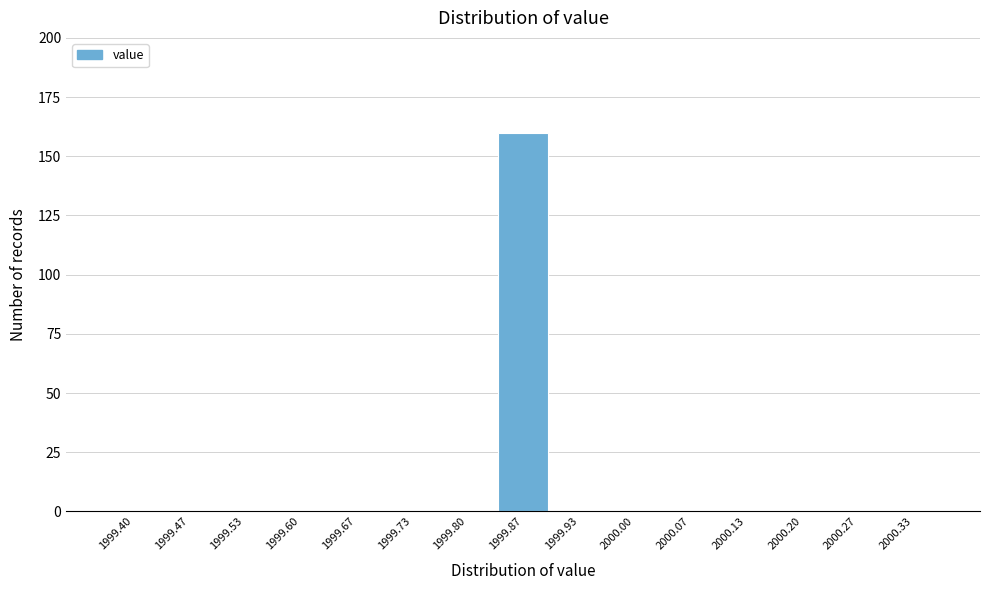

Reading right to left, list all the values displayed in this chart.

2000.33=0	2000.27=0	2000.20=0	2000.13=0	2000.07=0	2000.00=0	1999.93=0	1999.87=160	1999.80=0	1999.73=0	1999.67=0	1999.60=0	1999.53=0	1999.47=0	1999.40=0